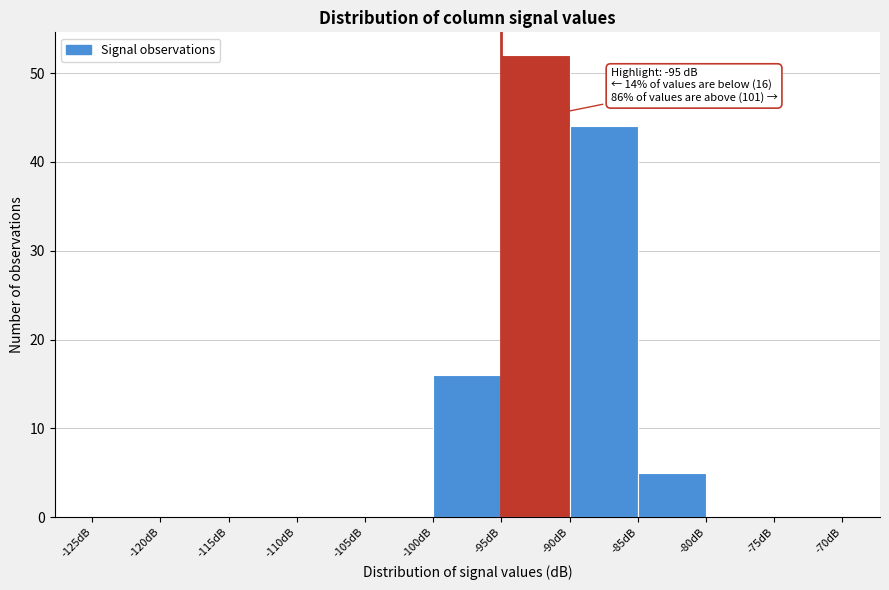

Which range on the x-axis has the tallest bar?

-95 to -90